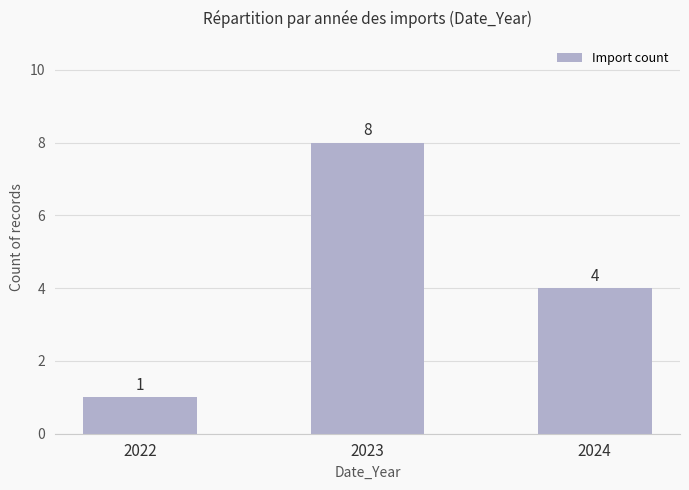

Which has a higher value, 2023 or 2024?

2023